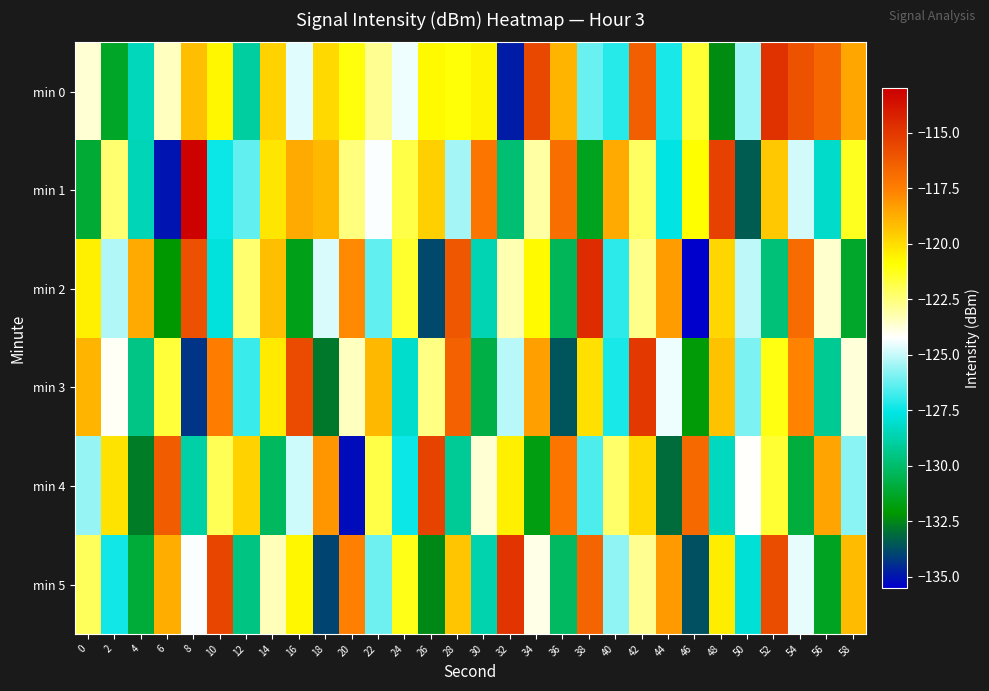

Between 22 and 58, which is larger?

58